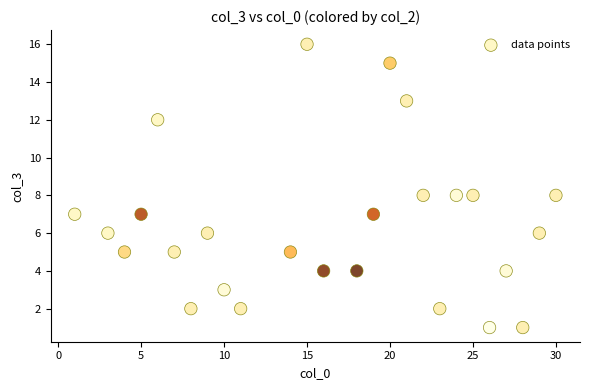

What is the range of Y values (max minus min)?

15